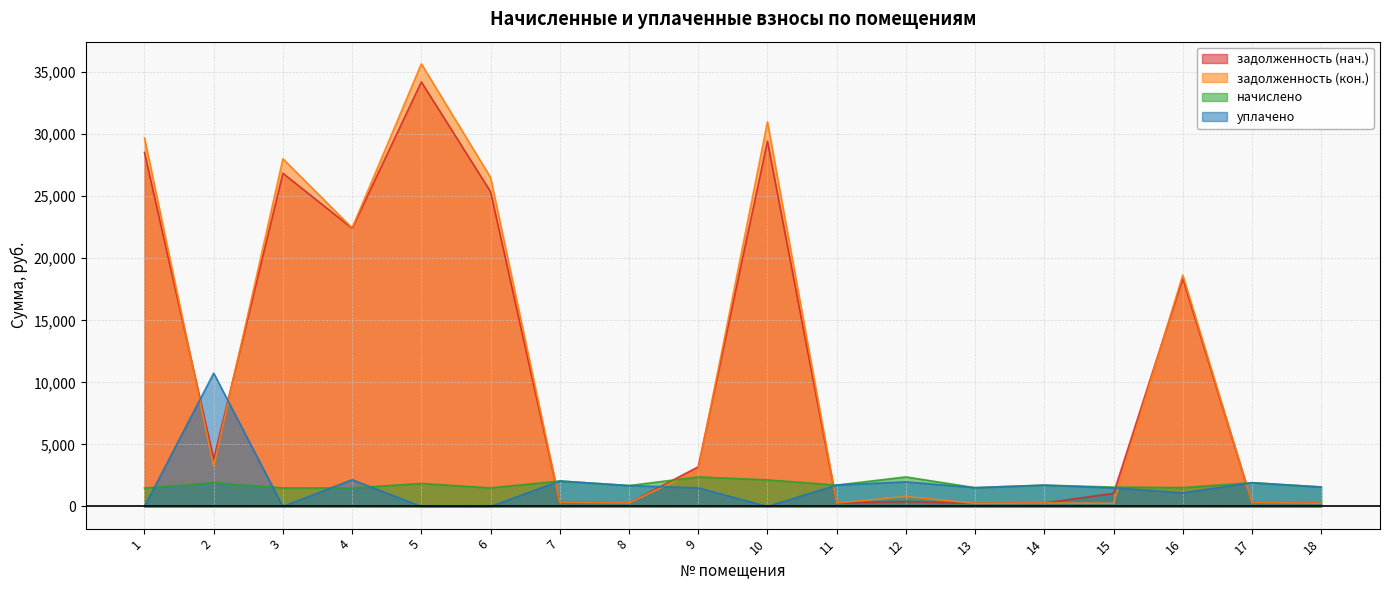

Which series ends up on top after the final intersection of задолженность (нач.) and уплачено?

уплачено